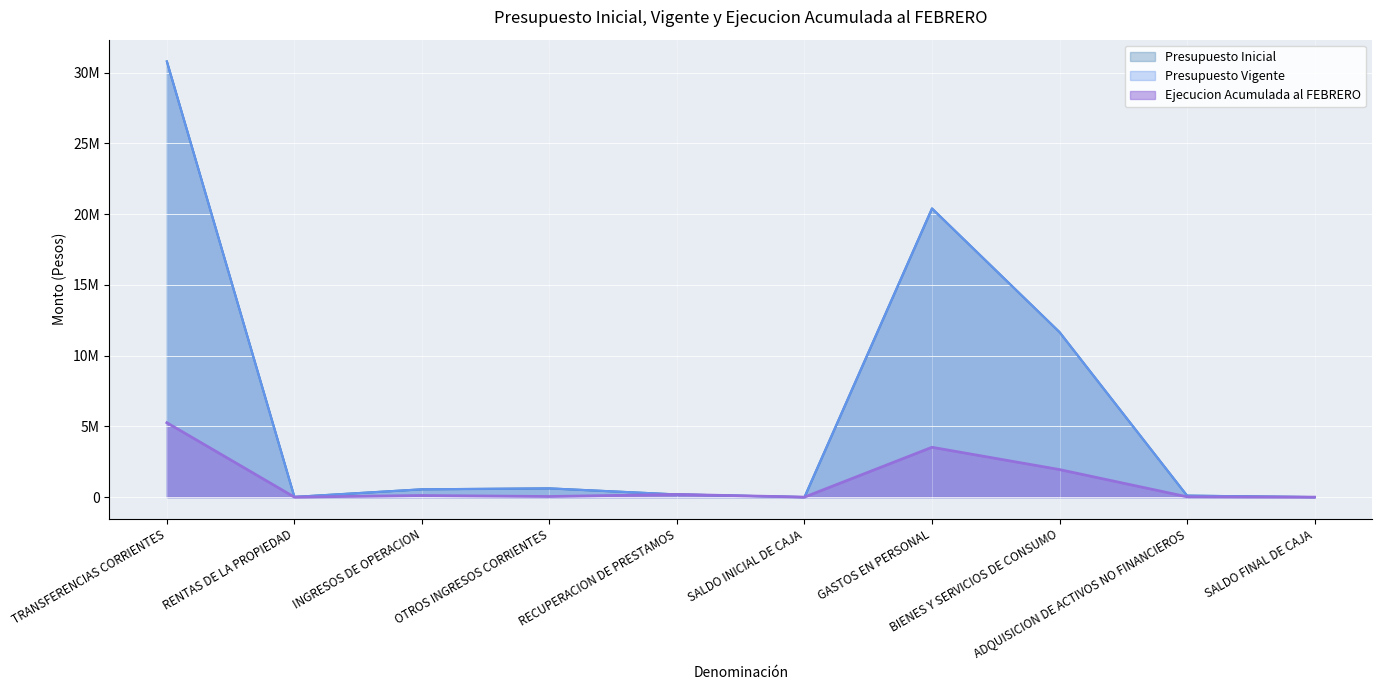

Does the chart display data point markers on the line(s)?

No